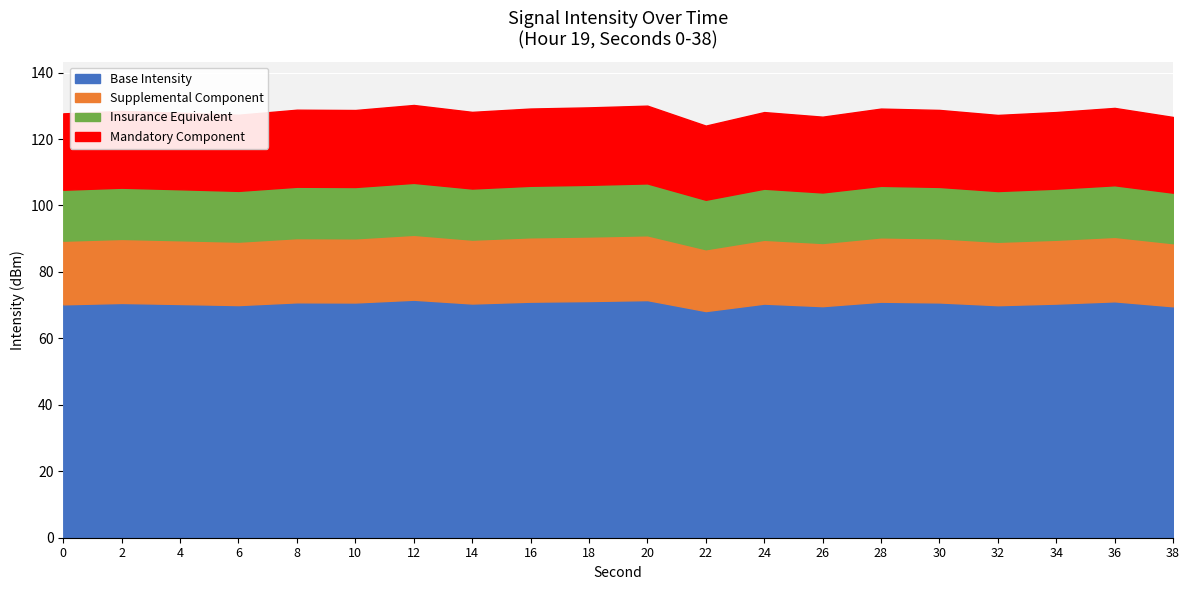

Is it true that the value at 6 is -30.6?

False